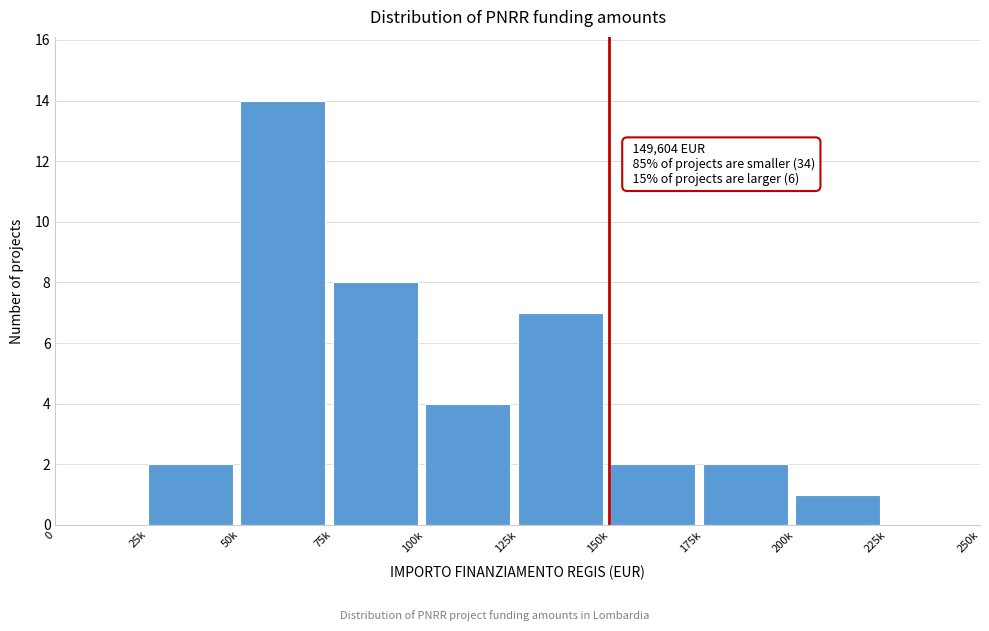

Reading right to left, extract all data points from this chart.

225k=0	200k=1	175k=2	150k=2	125k=7	100k=4	75k=8	50k=14	25k=2	0=0